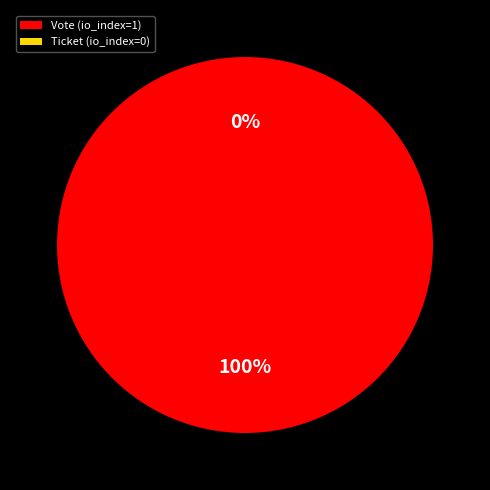

How many slices are in this pie chart?

2